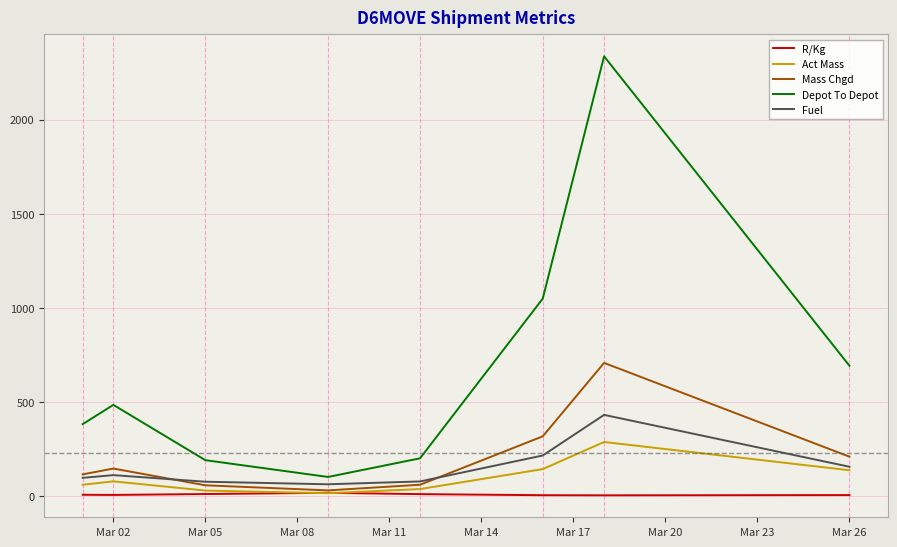

True or false: R/Kg and Depot To Depot intersect in this chart.

False